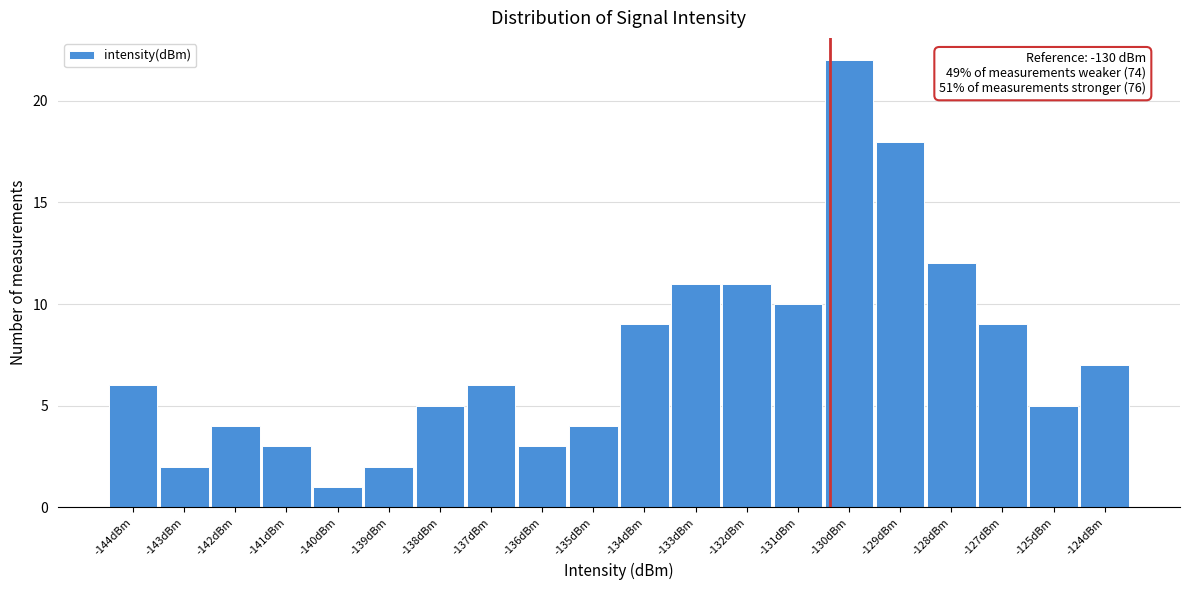

Reading right to left, transcribe all the data shown in this chart.

7	5	9	12	18	22	10	11	11	9	4	3	6	5	2	1	3	4	2	6